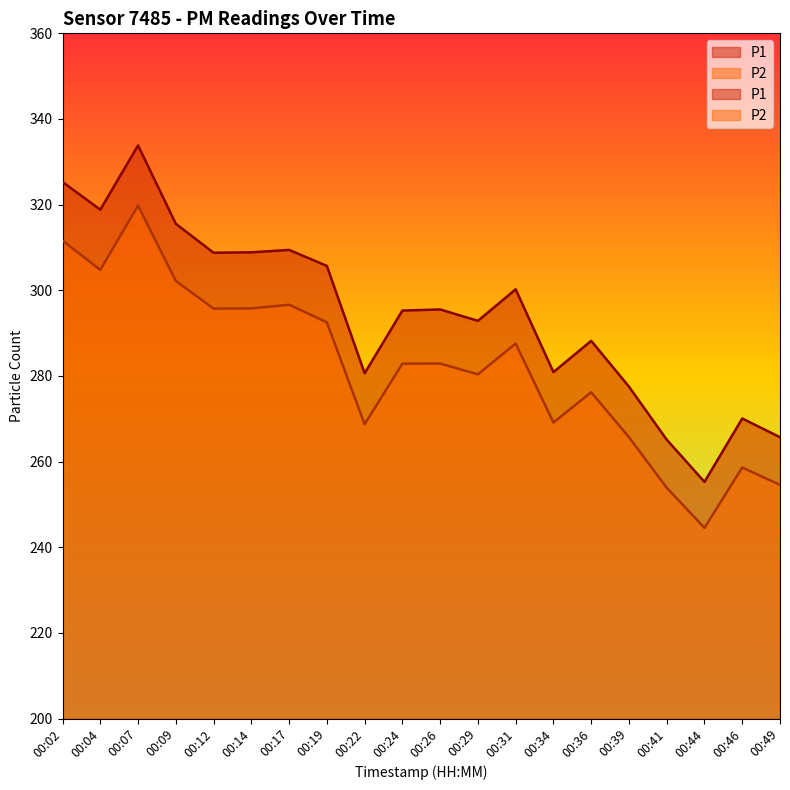

What is the highest value of the P2 series?

319.8